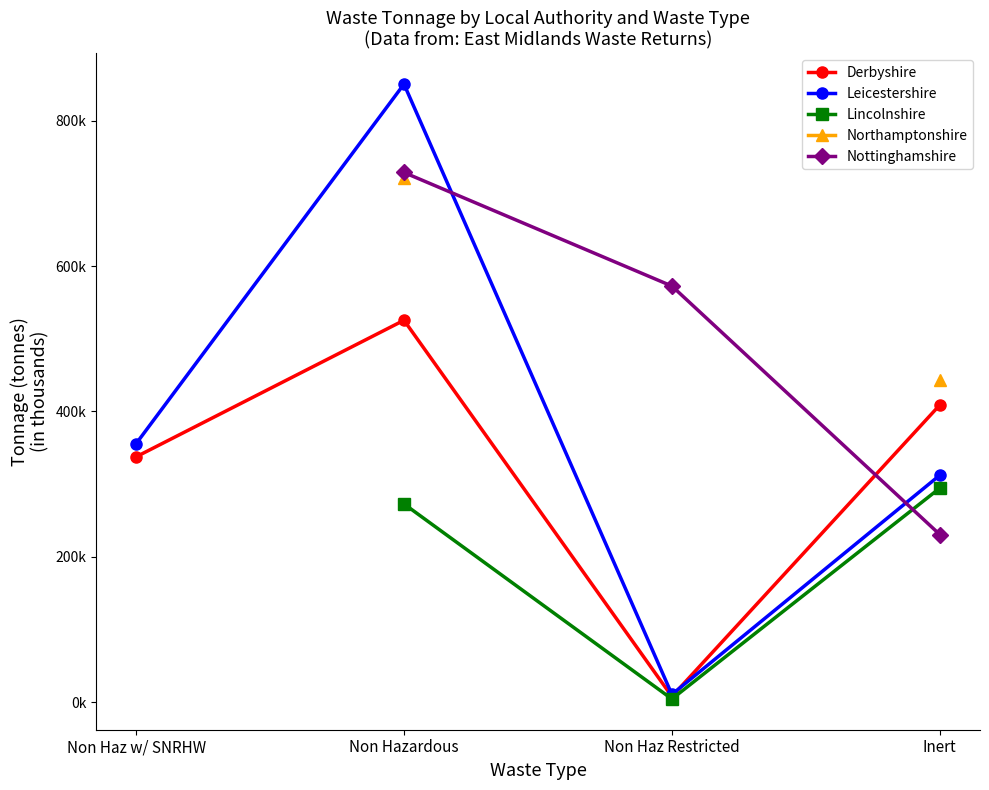

What is the maximum value shown in the chart?

850466.1